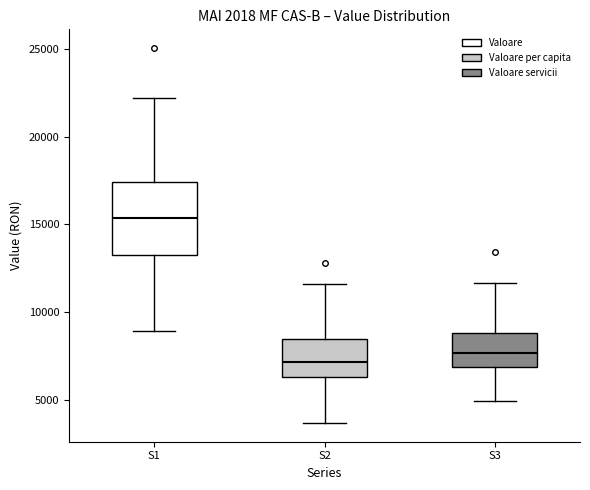

Which box has the highest median line?

S1